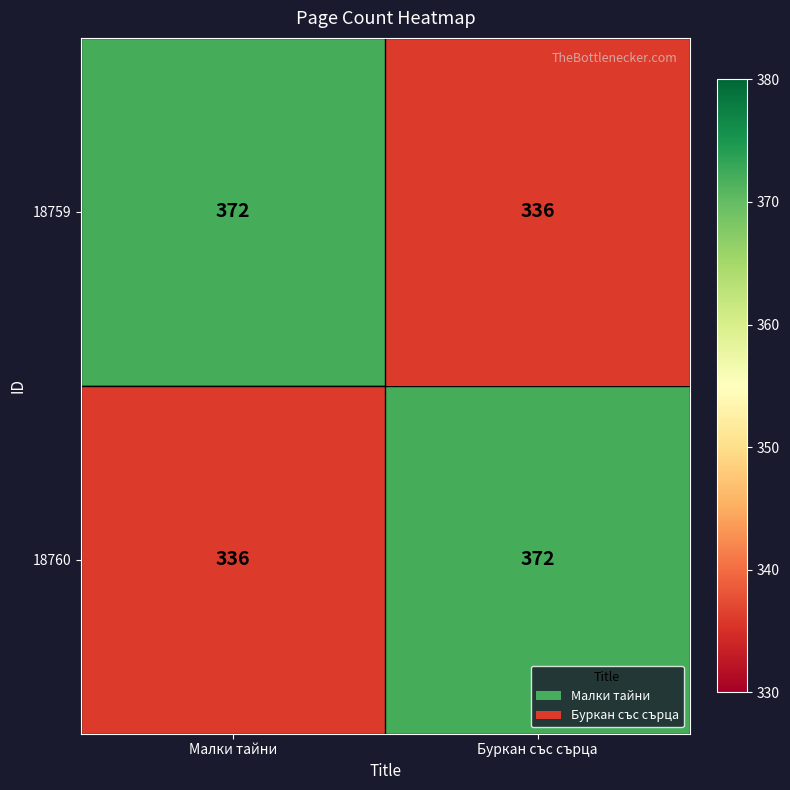

What is the total value across all series at Буркан със сърца?

708